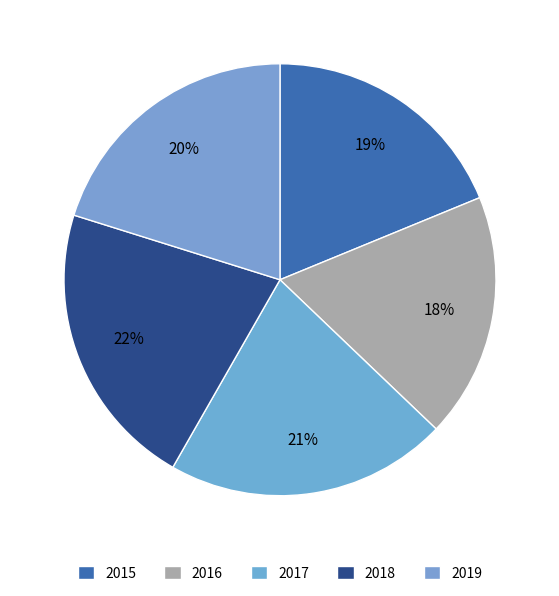

The 2019 slice represents 32% of the pie. True or false?

False